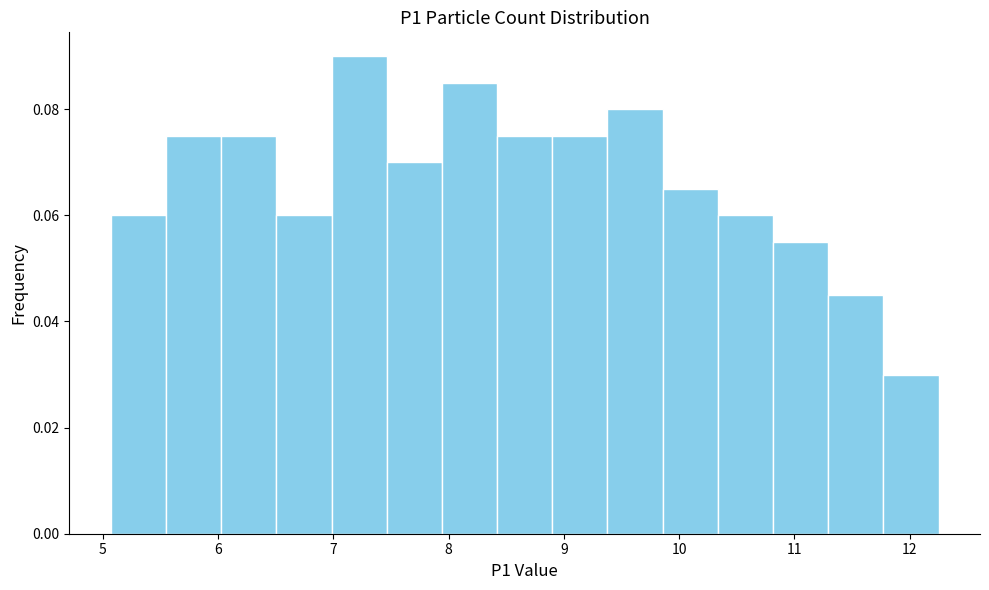

Which range on the x-axis has the tallest bar?

7.0 to 7.5